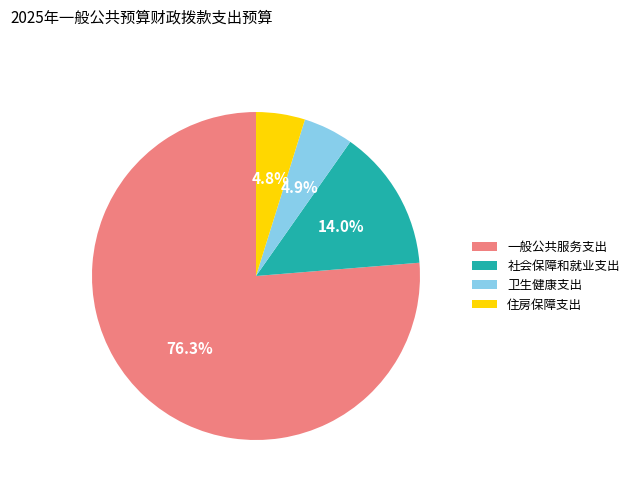

To the nearest percent, what portion does 卫生健康支出 represent?

5%